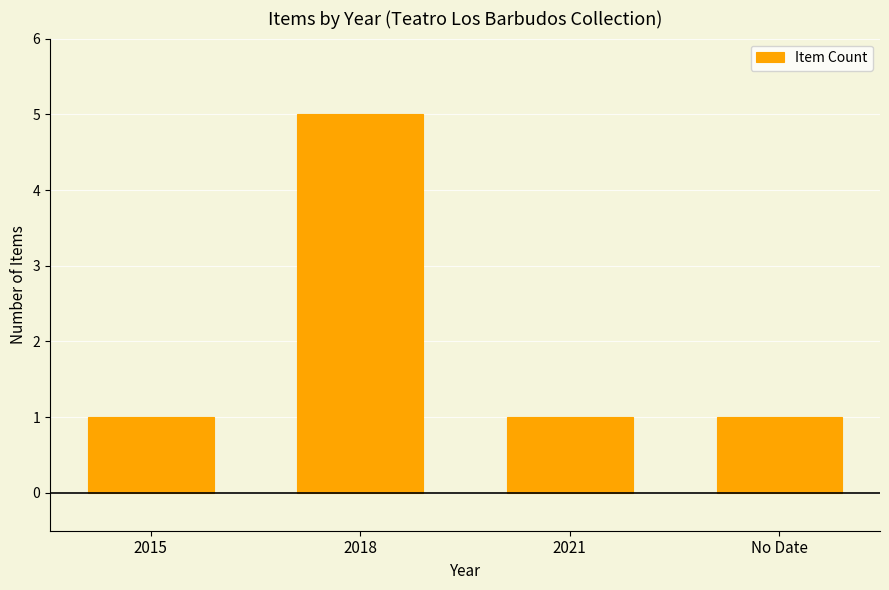

Reading right to left, what are all the values shown in this chart?

No Date=1	2021=1	2018=5	2015=1